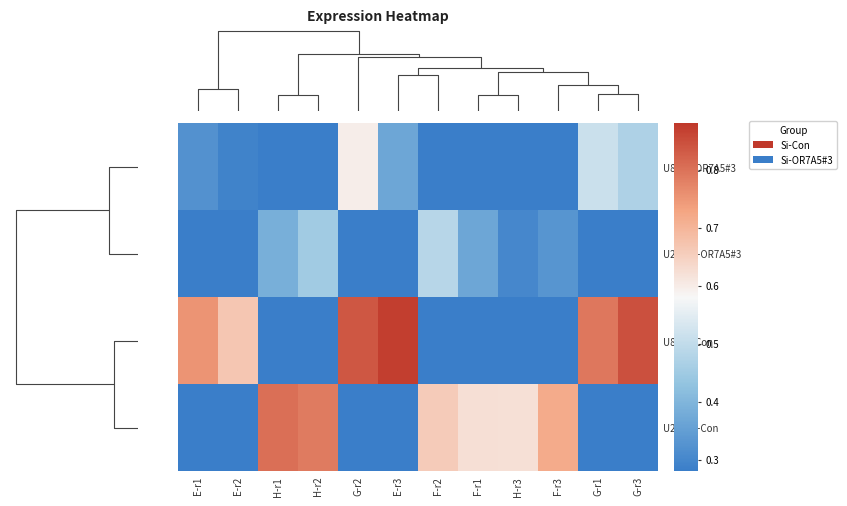

At how many categories does at least one series exceed 0?

12